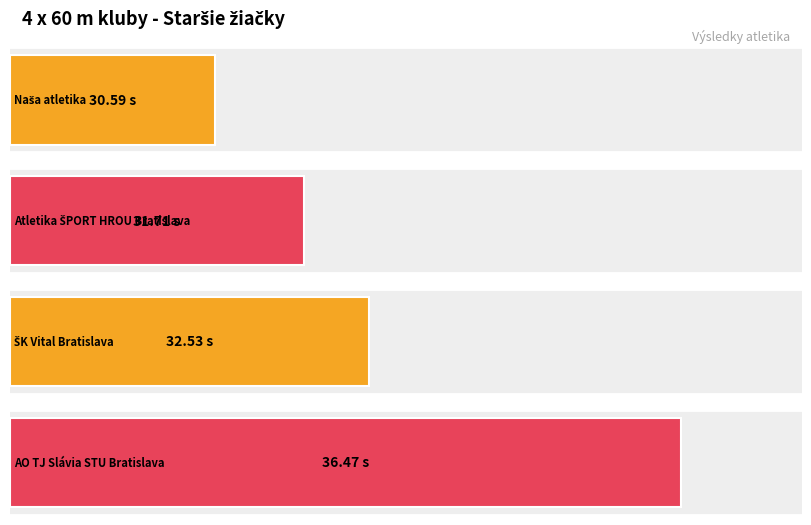

Rank the categories by value from lowest to highest.

Naša atletika, Atletika ŠPORT HROU Bratislava, ŠK Vital Bratislava, AO TJ Slávia STU Bratislava